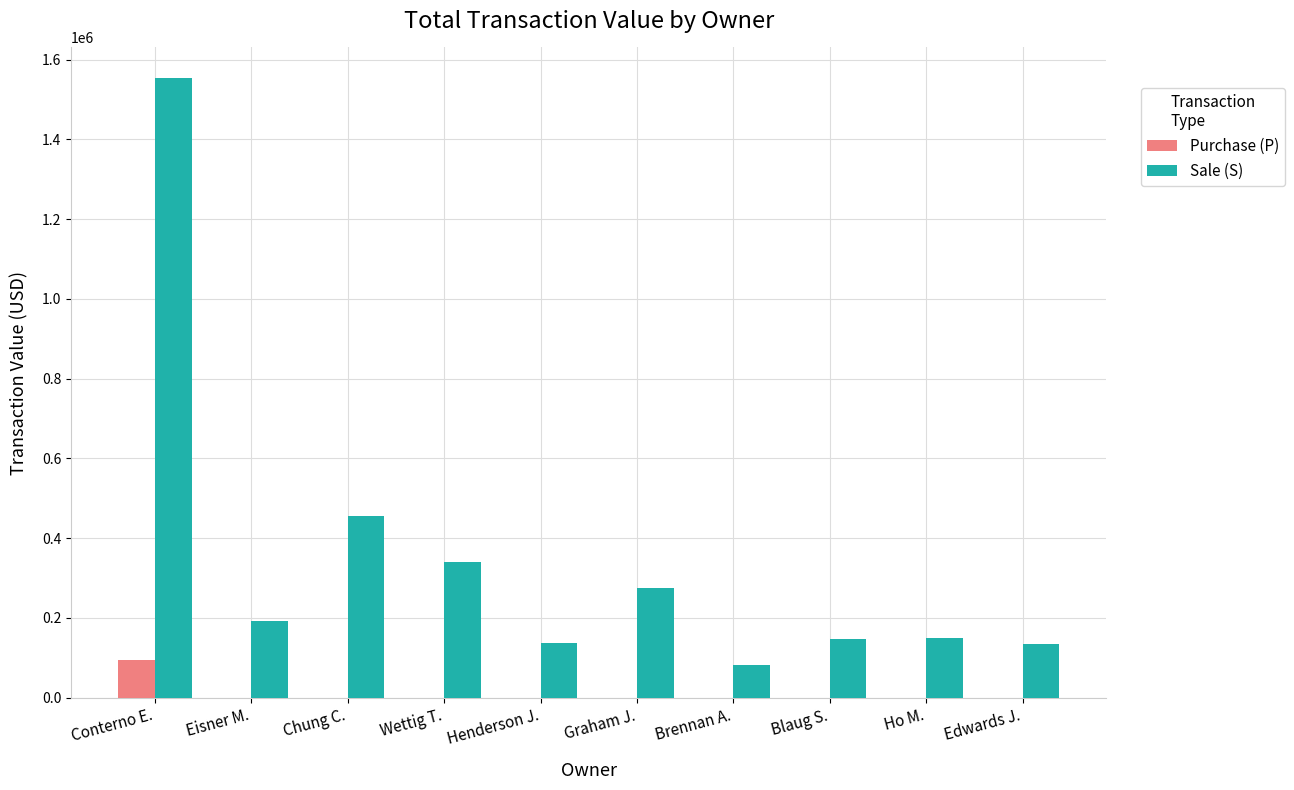

Which series has the widest spread of values?

Sale (S)